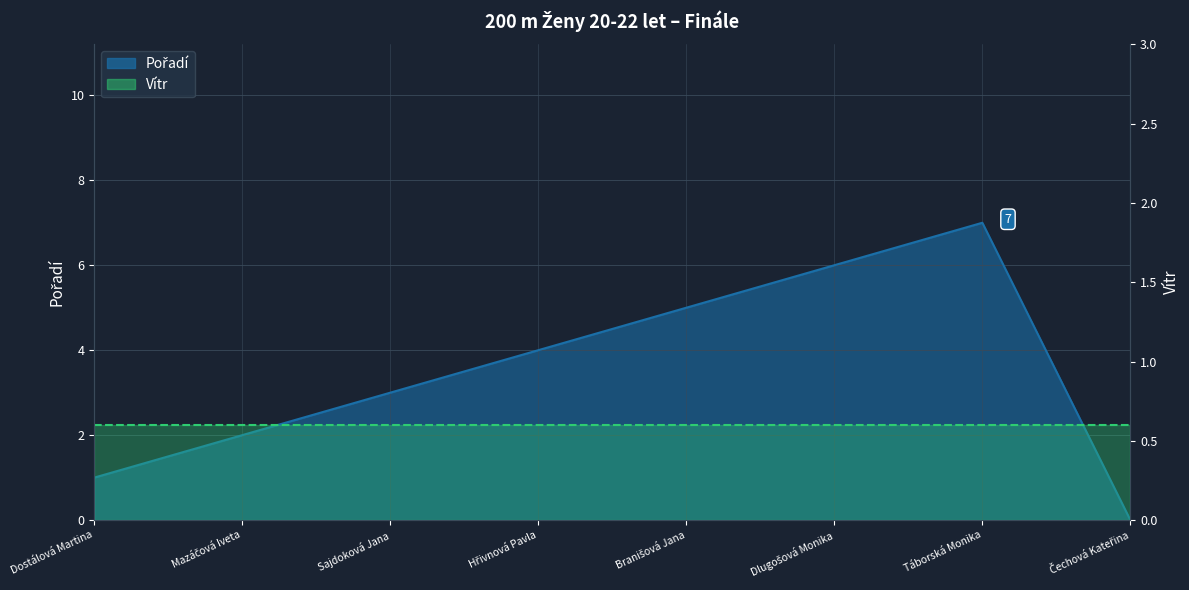

How many data points does each series have?

8